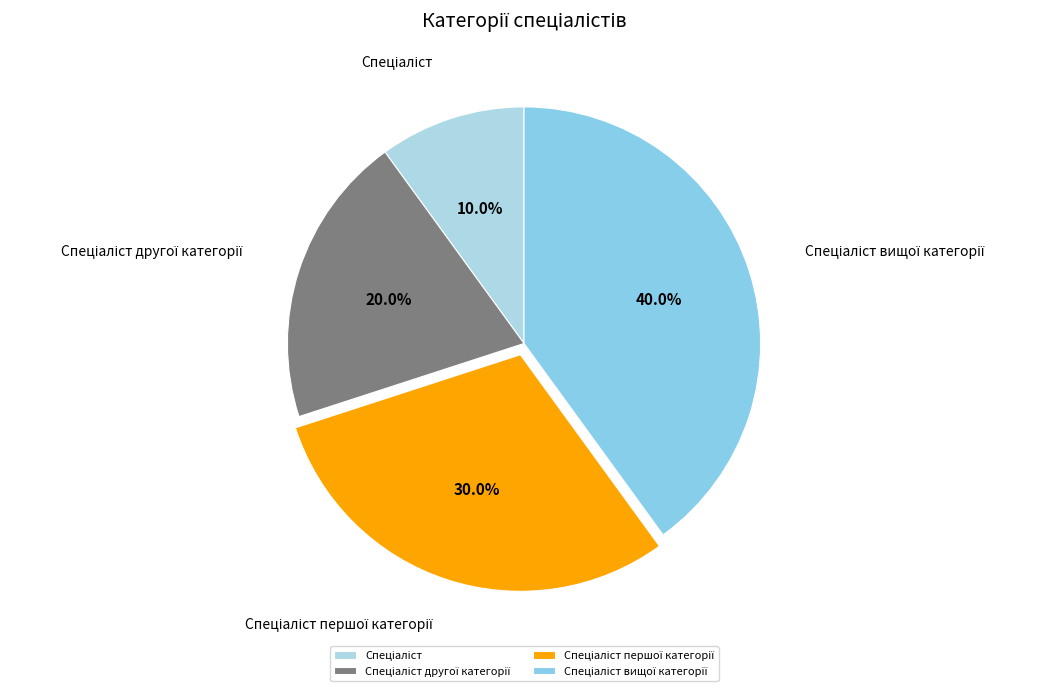

Is there any slice that represents more than half of the pie?

No